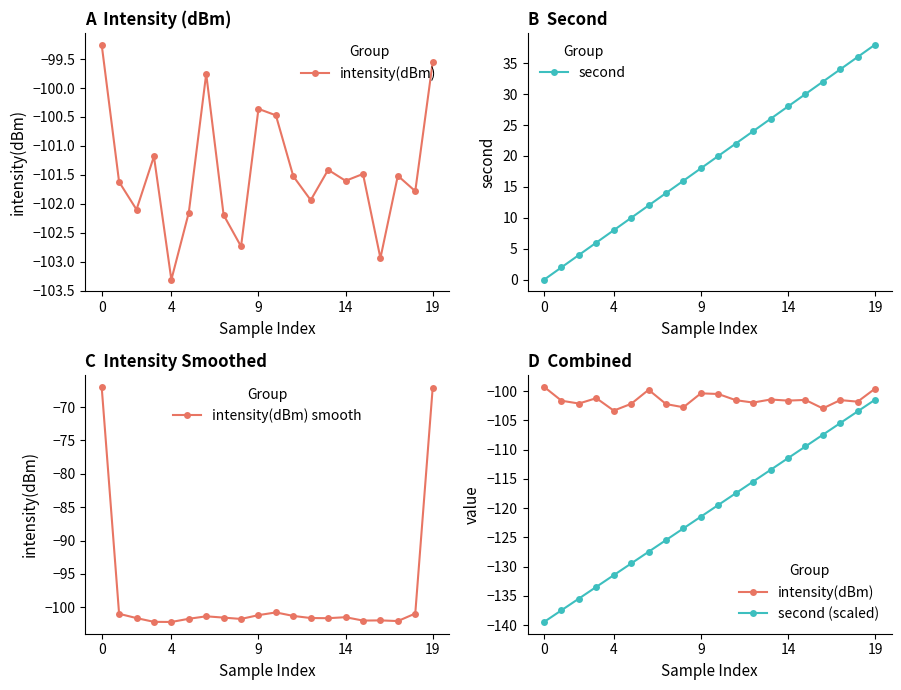

What is the approximate value of second (scaled) at 19?

-101.4